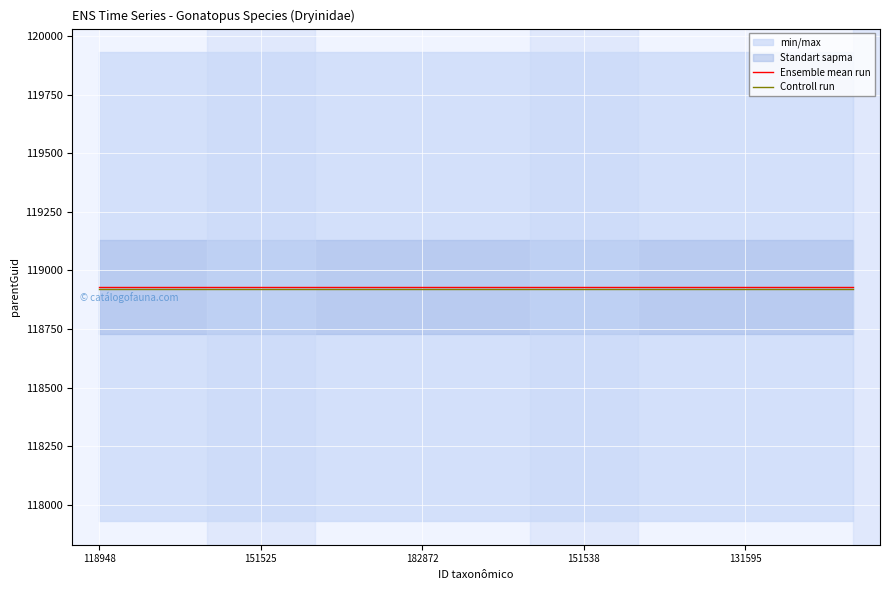

What is the average value of the Ensemble mean run series?

118931